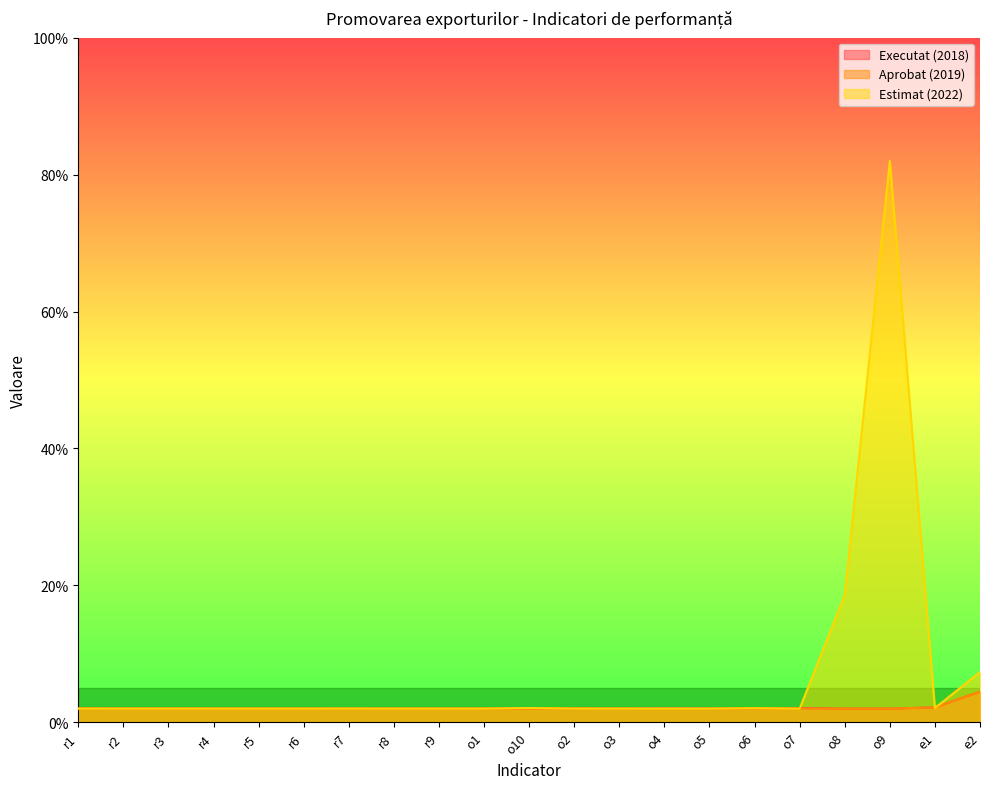

Which series changed the most between r7 and r8?

Estimat (2022)